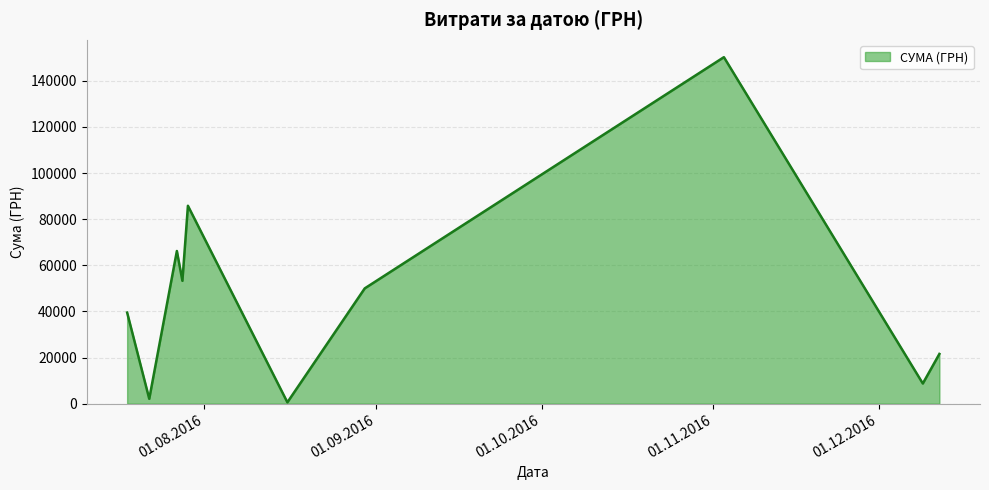

What is the difference between the maximum and minimum values?

149607.7